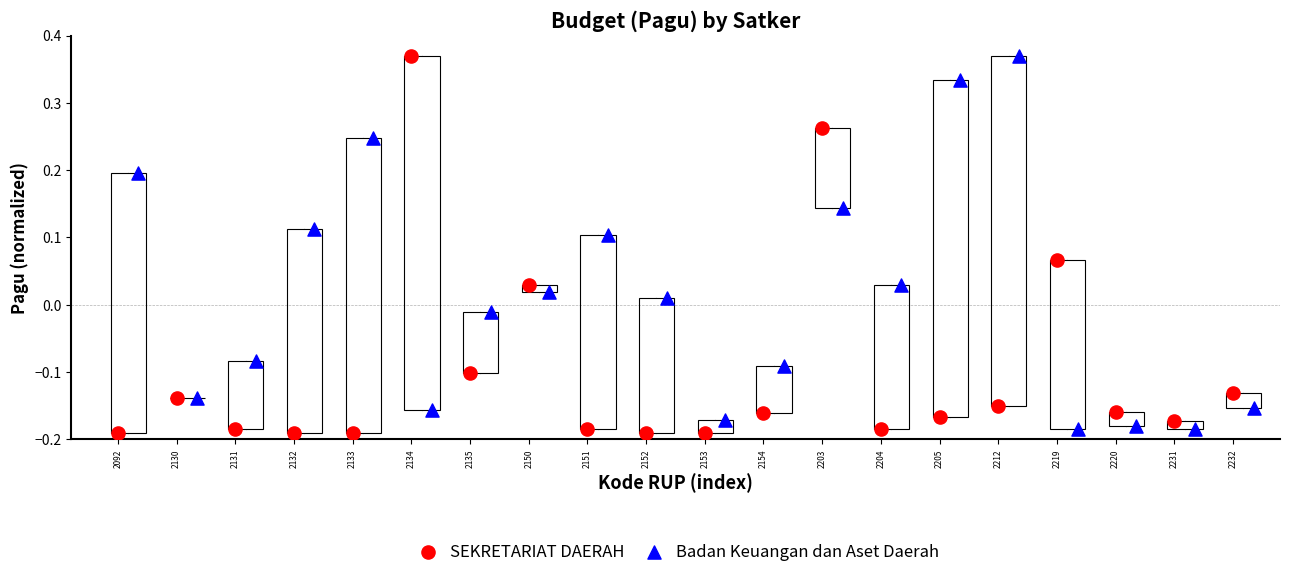

What are all the series names shown in the legend?

SEKRETARIAT DAERAH, Badan Keuangan dan Aset Daerah